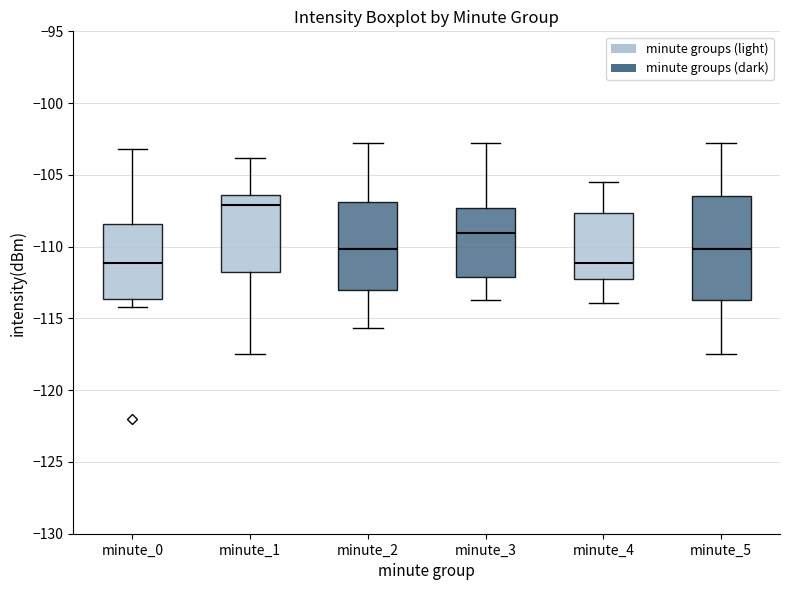

Reading left to right, transcribe this box plot: for each box, give where its median line is, the range the box spans, and where its two whiskers end, as read against the y-axis. The values are not printed on the chart, so give them approximately, as read against the axis.

minute_0: median -111.0, box -113.5 to -108.5, whiskers -114.0 to -103.0
minute_1: median -107.0, box -111.5 to -106.5, whiskers -117.5 to -104.0
minute_2: median -110.0, box -113.0 to -107.0, whiskers -115.5 to -103.0
minute_3: median -109.0, box -112.0 to -107.5, whiskers -113.5 to -103.0
minute_4: median -111.0, box -112.5 to -107.5, whiskers -114.0 to -105.5
minute_5: median -110.0, box -113.5 to -106.5, whiskers -117.5 to -103.0